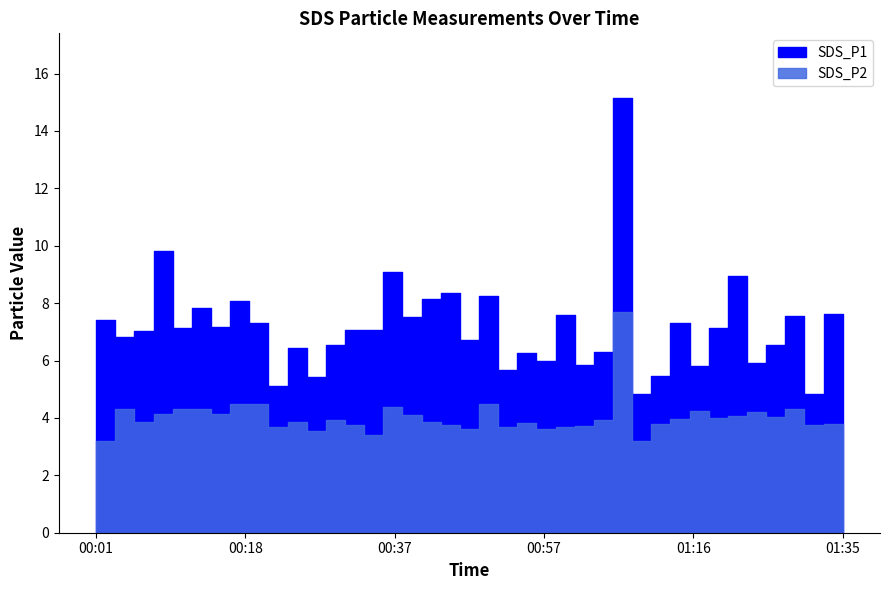

True or false: SDS_P2 and SDS_P1 cross at least once.

False